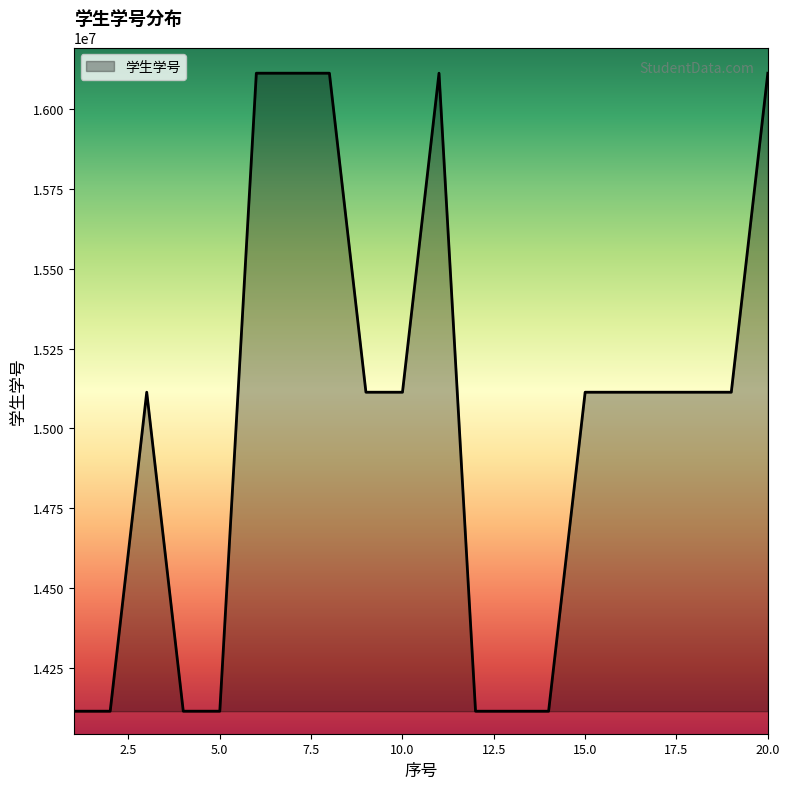

What is the smallest value displayed?

14113122